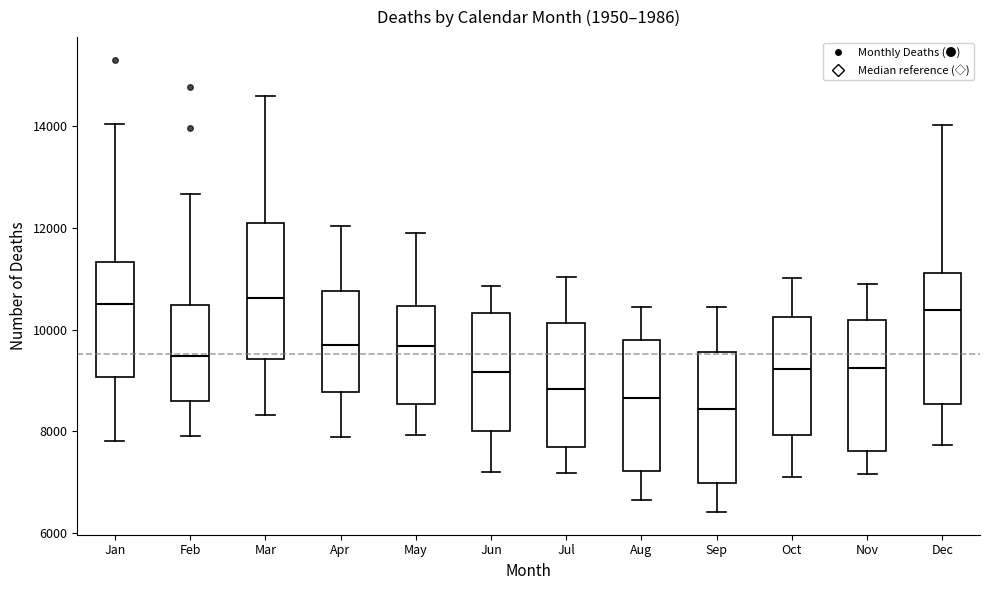

Reading left to right, transcribe this box plot: for each box, give where its median line is, the range the box spans, and where its two whiskers end, as read against the y-axis. The values are not printed on the chart, so give them approximately, as read against the axis.

Jan: median 10600, box 9000 to 11400, whiskers 7800 to 14000
Feb: median 9400, box 8600 to 10400, whiskers 7800 to 12600
Mar: median 10600, box 9400 to 12000, whiskers 8400 to 14600
Apr: median 9600, box 8800 to 10800, whiskers 7800 to 12000
May: median 9600, box 8600 to 10400, whiskers 8000 to 11800
Jun: median 9200, box 8000 to 10400, whiskers 7200 to 10800
Jul: median 8800, box 7600 to 10200, whiskers 7200 to 11000
Aug: median 8600, box 7200 to 9800, whiskers 6600 to 10400
Sep: median 8400, box 7000 to 9600, whiskers 6400 to 10400
Oct: median 9200, box 8000 to 10200, whiskers 7200 to 11000
Nov: median 9200, box 7600 to 10200, whiskers 7200 to 11000
Dec: median 10400, box 8600 to 11200, whiskers 7800 to 14000